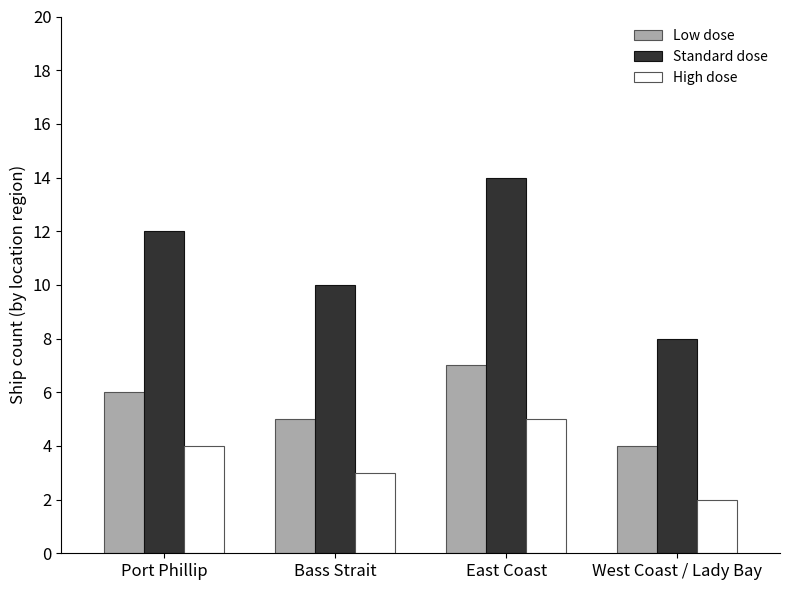

At which category is the sum across all series the highest?

East Coast